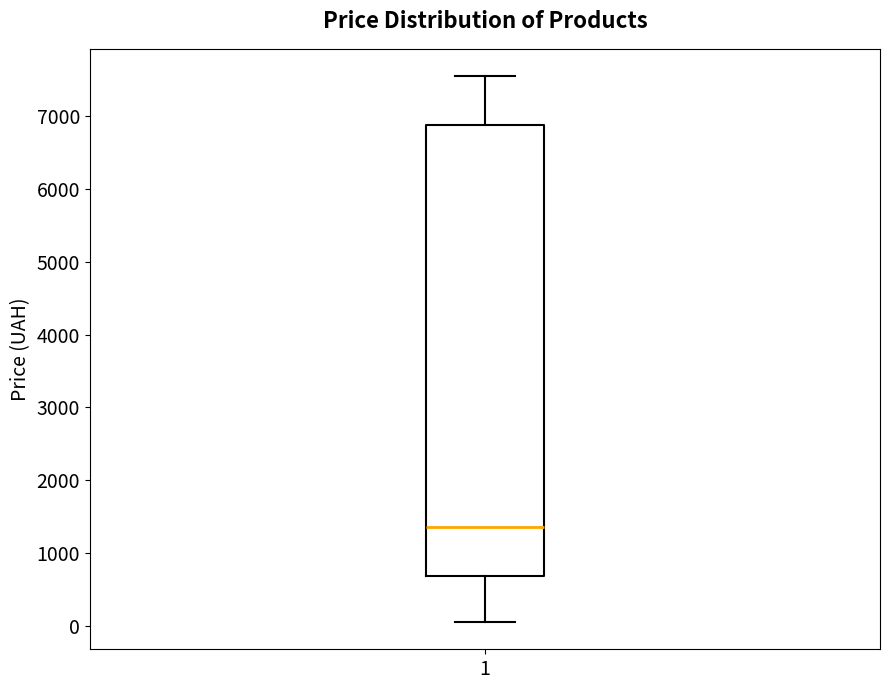

Transcribe this box plot: give where the median line is, the range the box spans, and where the two whiskers end, as read against the y-axis. The values are not printed on the chart, so give them approximately, as read against the axis.

median 1400, box 700 to 6900, whiskers 100 to 7500